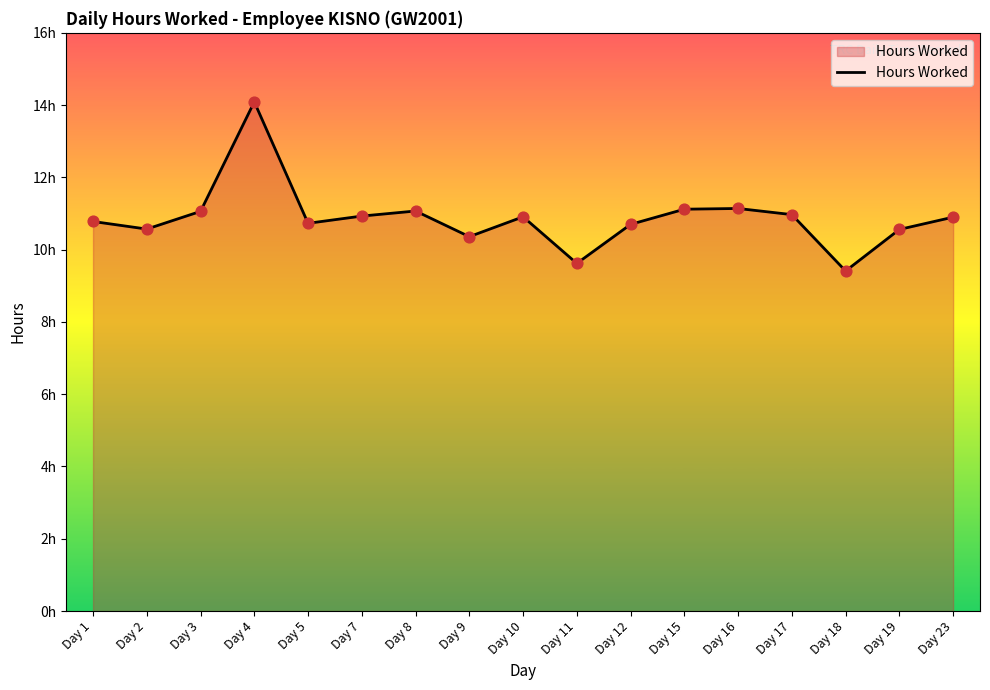

What is the change in value from Day 5 to Day 19?

-0.2